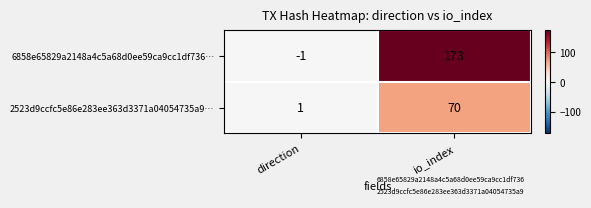

The value of 2523d9ccfc5e86e283ee363d3371a04054735a9… at direction is 2. True or false?

False